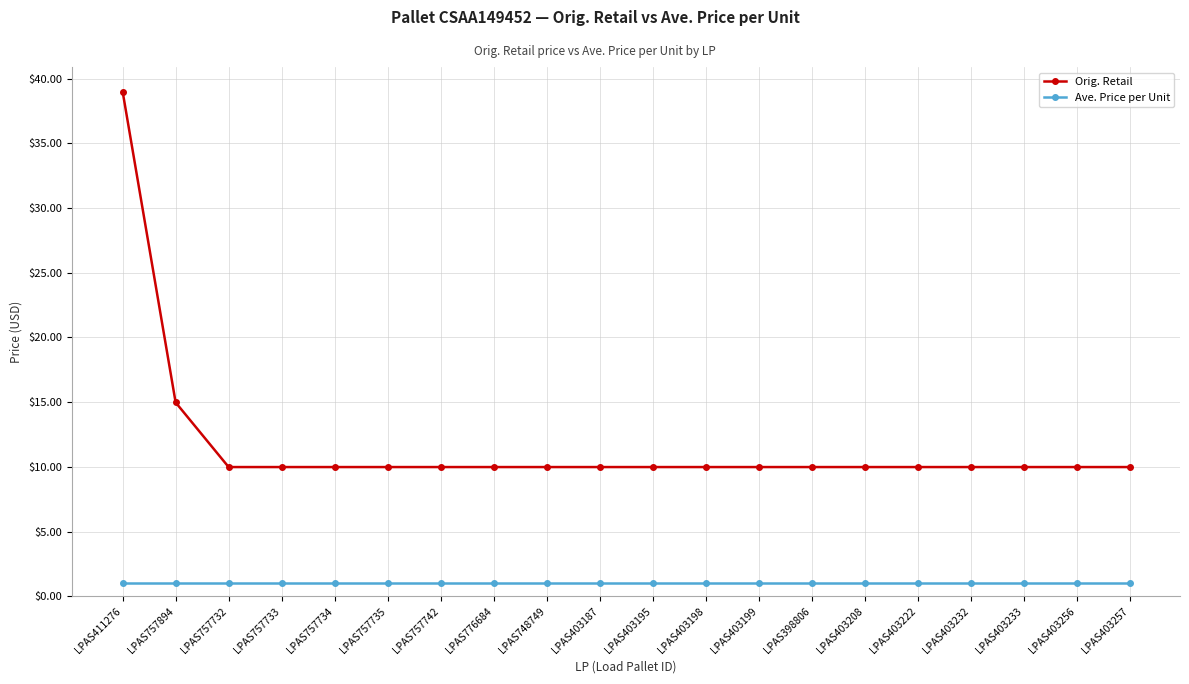

What is the maximum value shown in the chart?

39.0